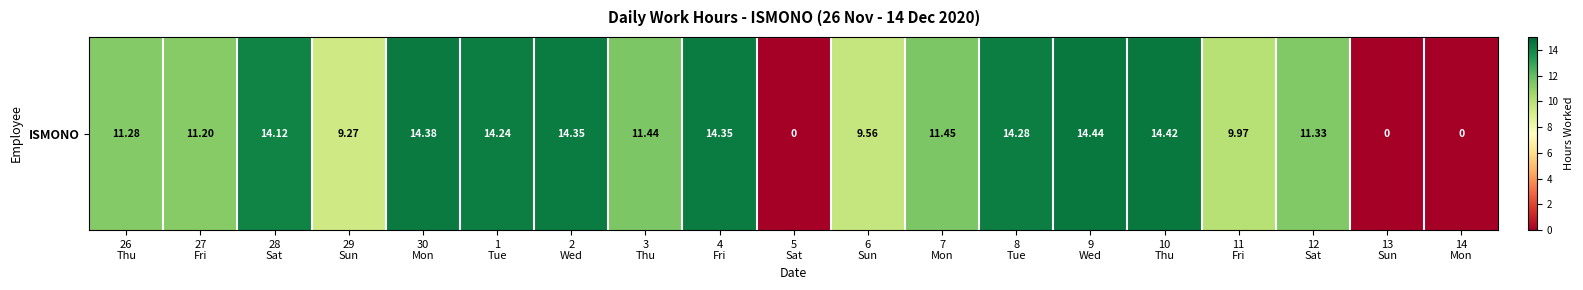

What is the sum of the values at 8
Tue and 26
Thu?

25.6